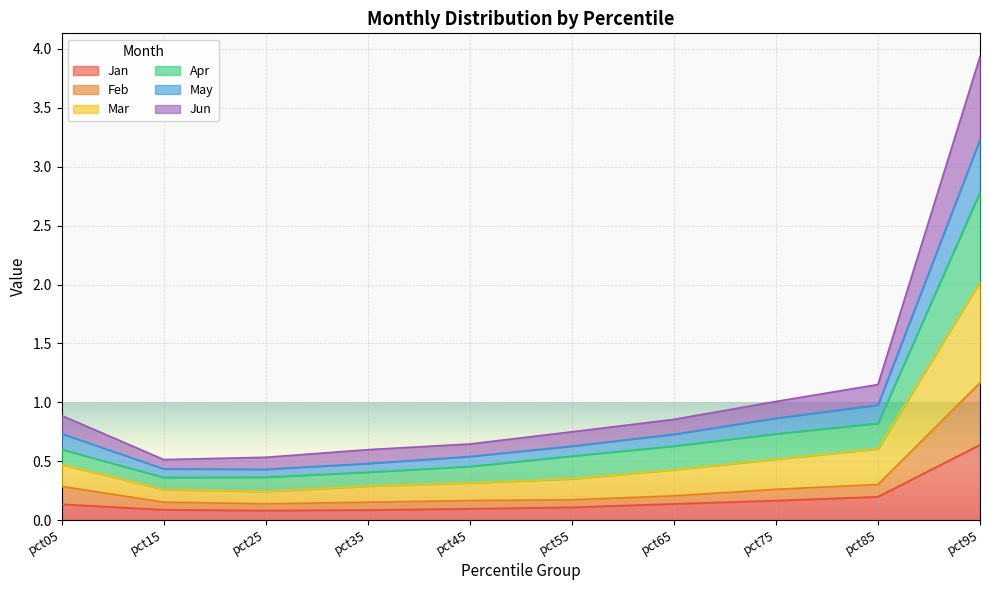

How many data points does each series have?

10